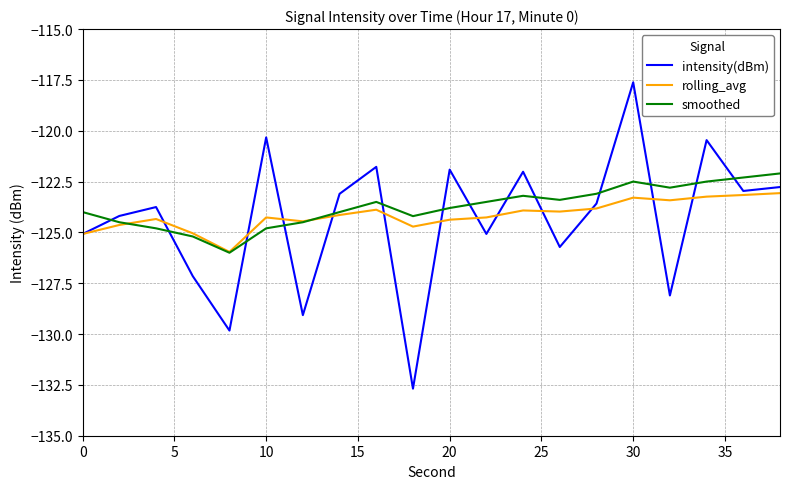

Rank the series by their maximum value, from highest to lowest.

intensity(dBm), smoothed, rolling_avg